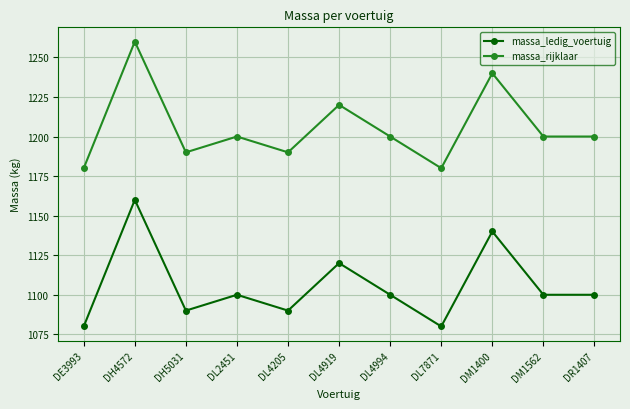

Rank the series by their maximum value, from lowest to highest.

massa_ledig_voertuig, massa_rijklaar